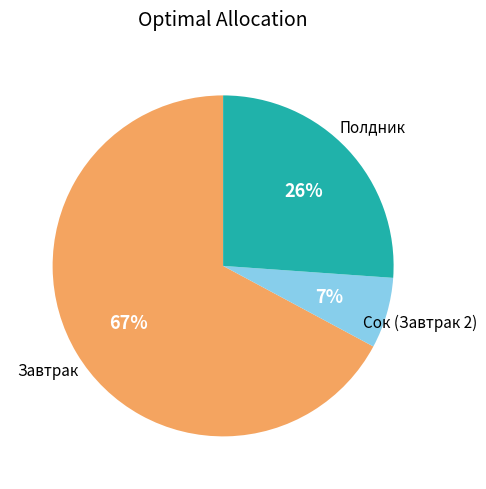

To the nearest percent, what is the average slice percentage?

33%